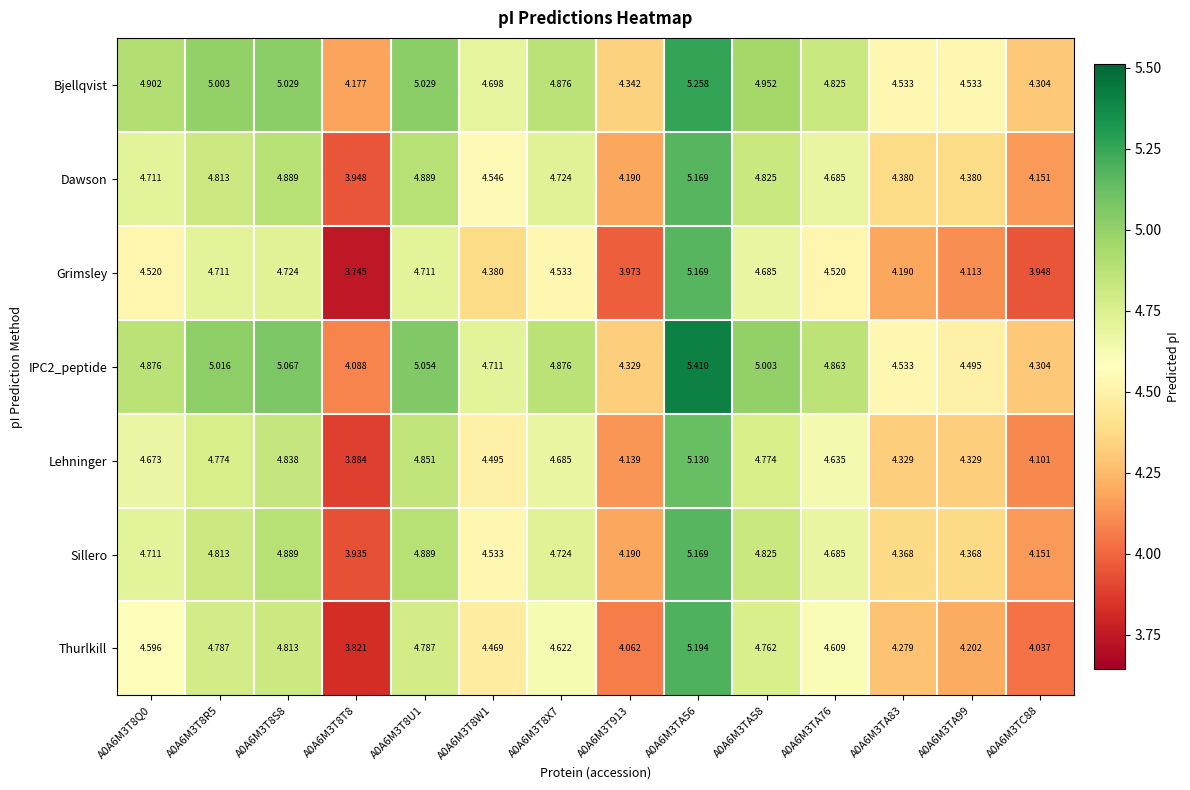

Is the value of Grimsley at A0A6M3TA56 greater than the value of Dawson at A0A6M3T8X7?

Yes